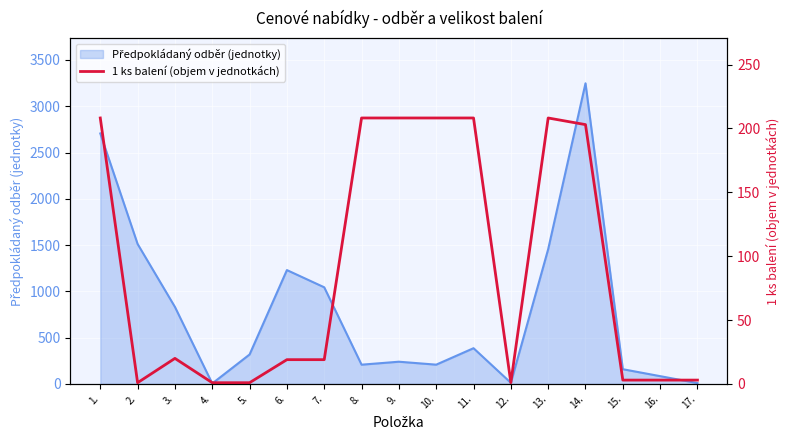

What is the sum of the values at 8. and 4.?

209.1